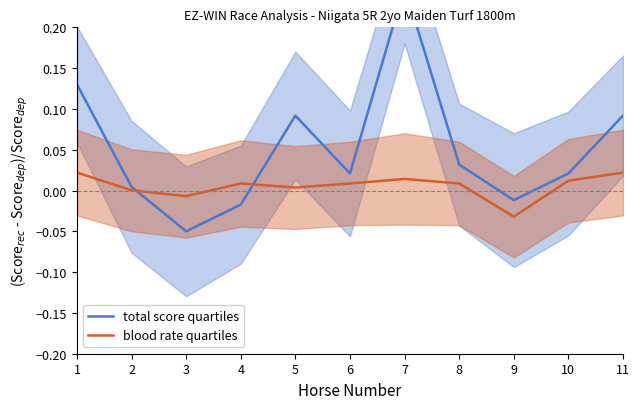

Which series ends up on top after the final intersection of blood rate quartiles and total score quartiles?

total score quartiles